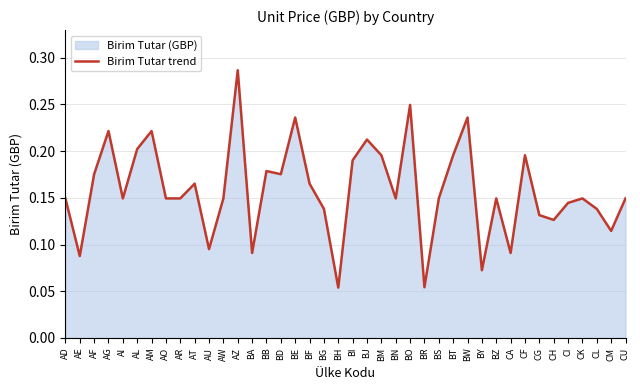

How many interior local peaks (higher than both neighbors) does the data have?

12